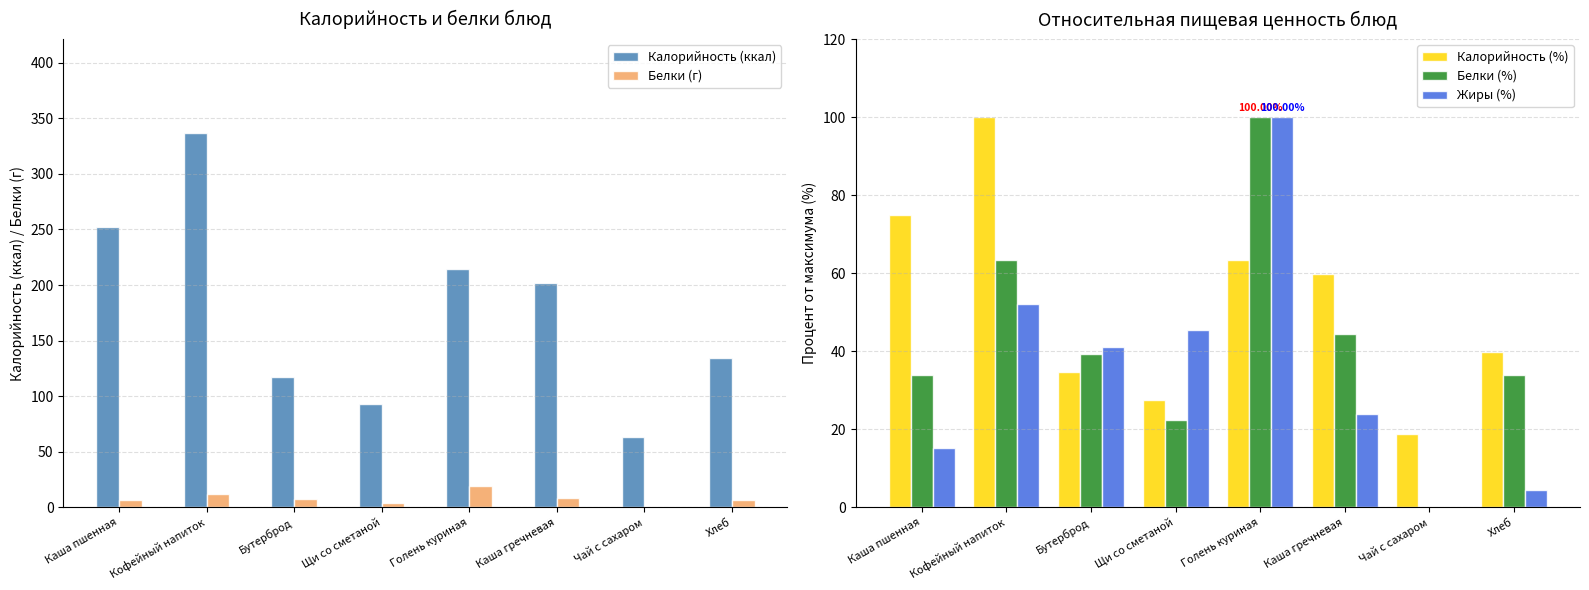

What is the highest value of the Калорийность (%) series?

100.0